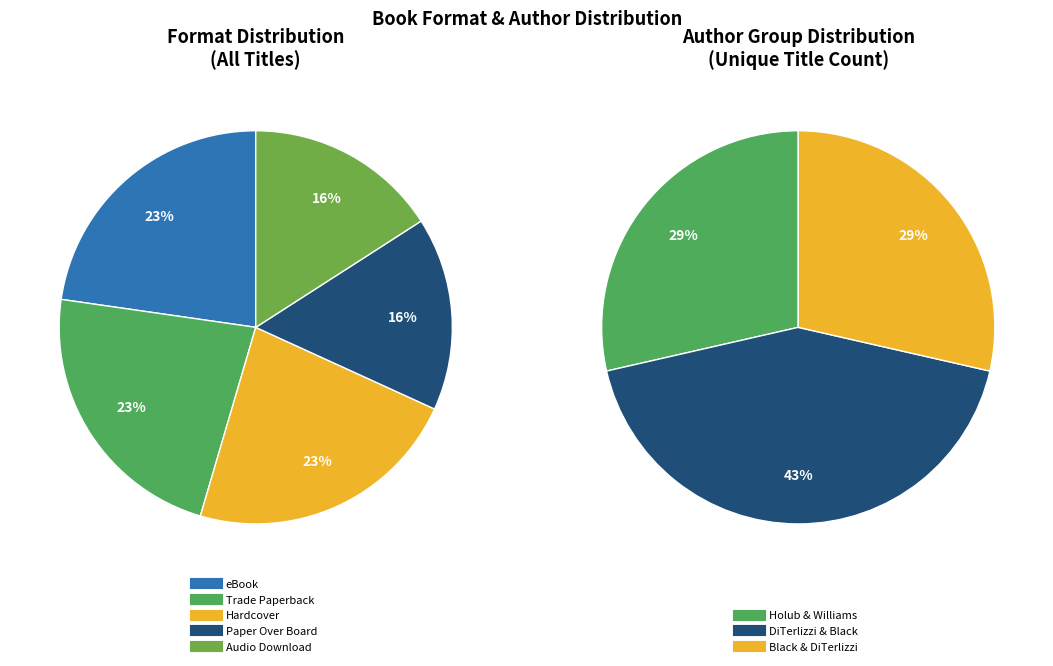

To the nearest percent, what is the average slice percentage?

33%